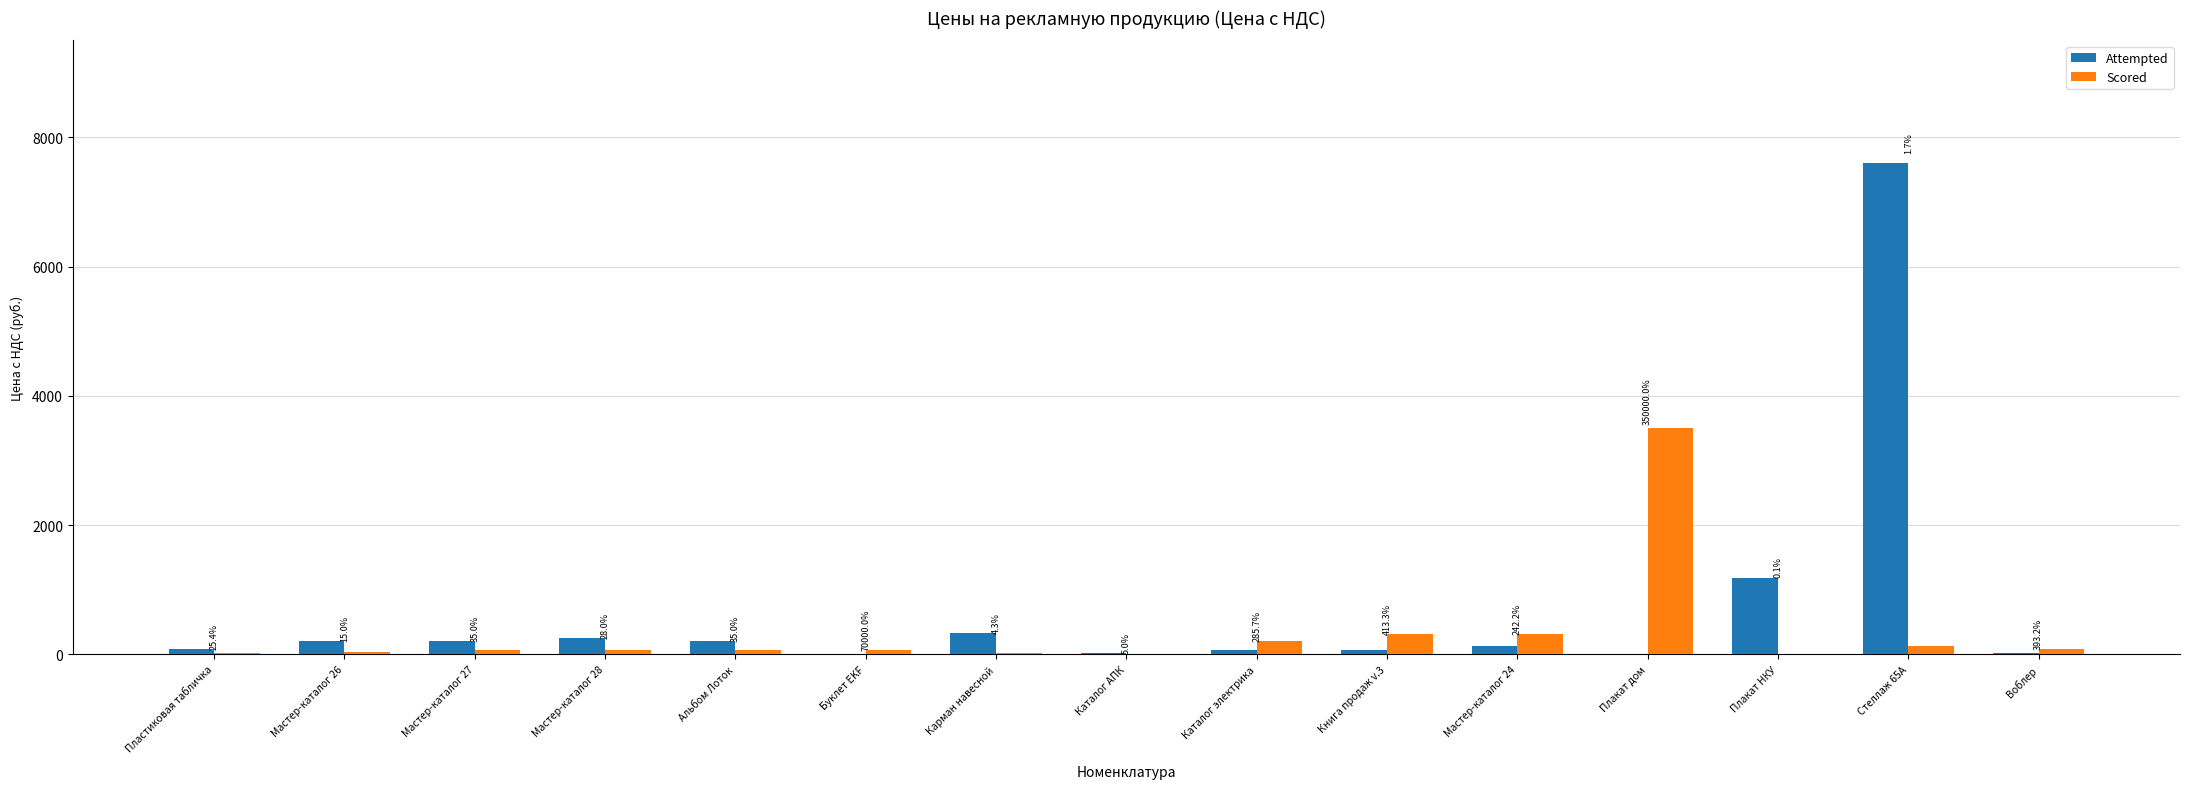

Which category has the lowest value in the Scored series?

Каталог АПК